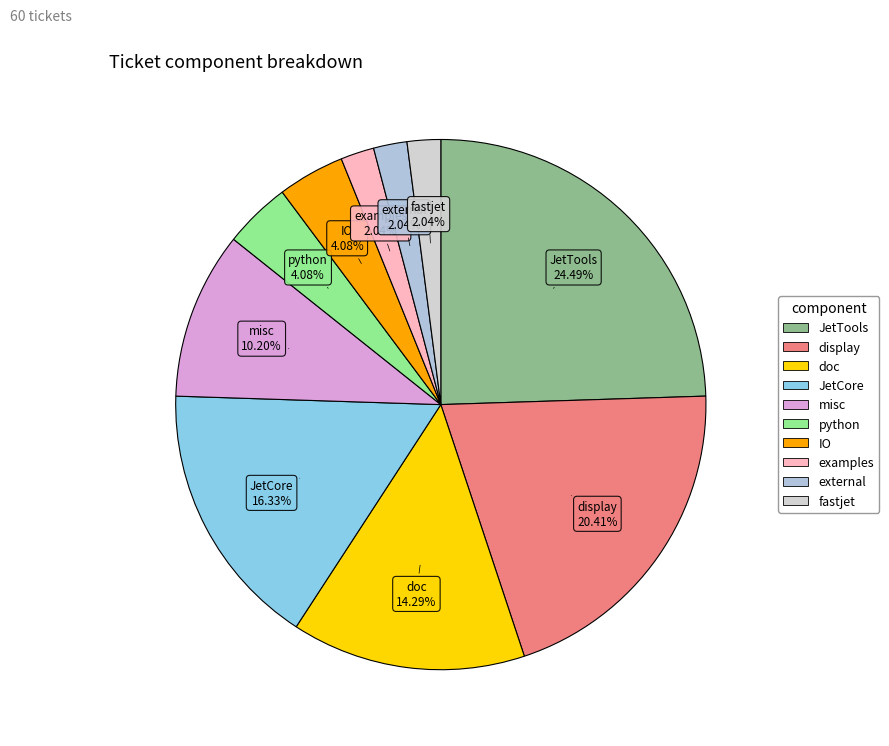

What percentage is the doc slice, to the nearest percent?

14%